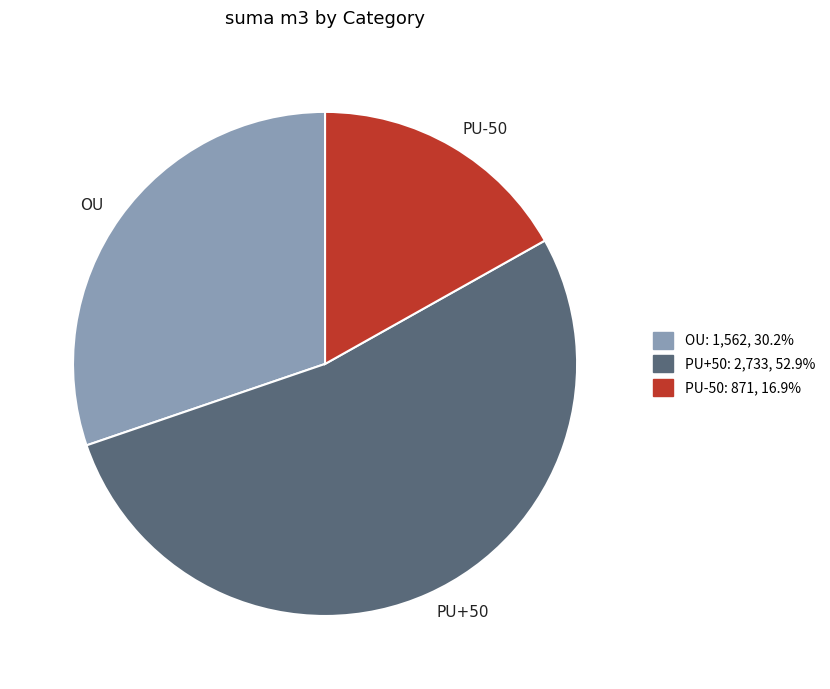

Rank the categories by value from lowest to highest.

PU-50, OU, PU+50